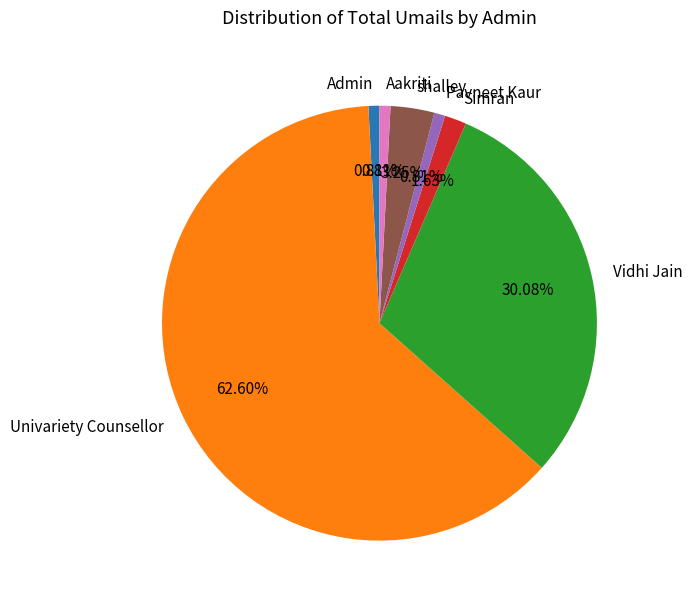

Does any single category account for the majority?

Yes